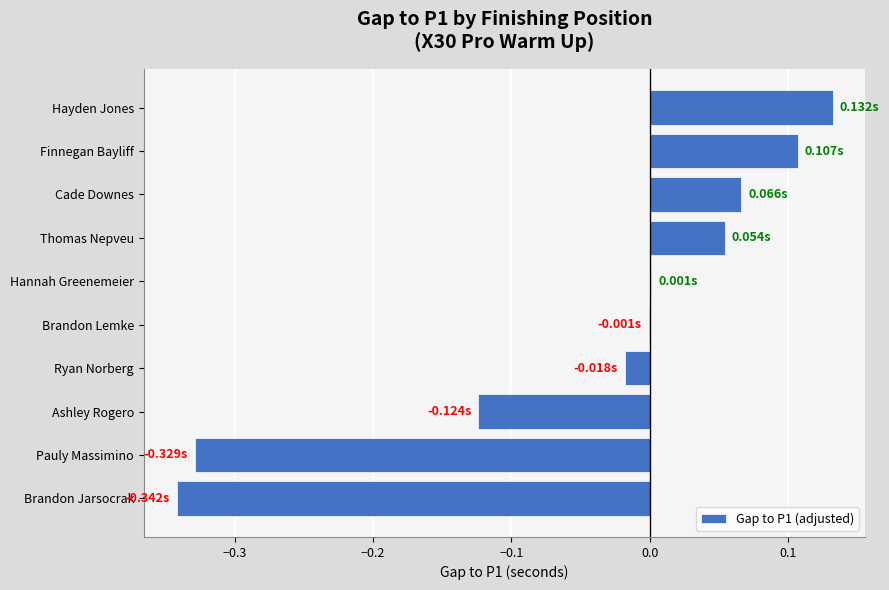

Which category has the highest value across all series?

Hayden Jones